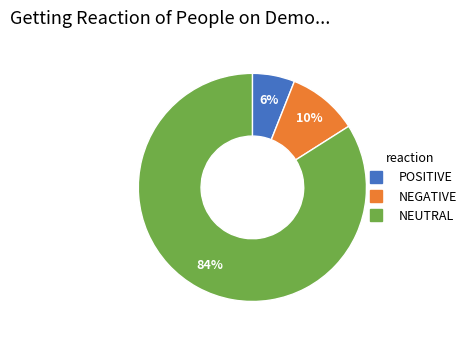

Does any single category account for the majority?

Yes